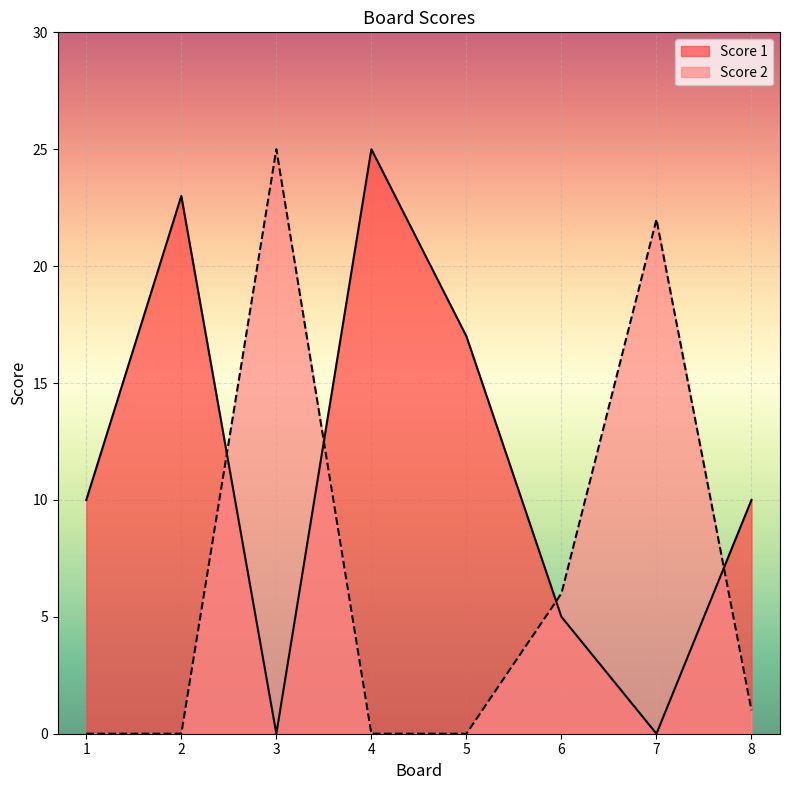

Does the chart display data point markers on the line(s)?

No